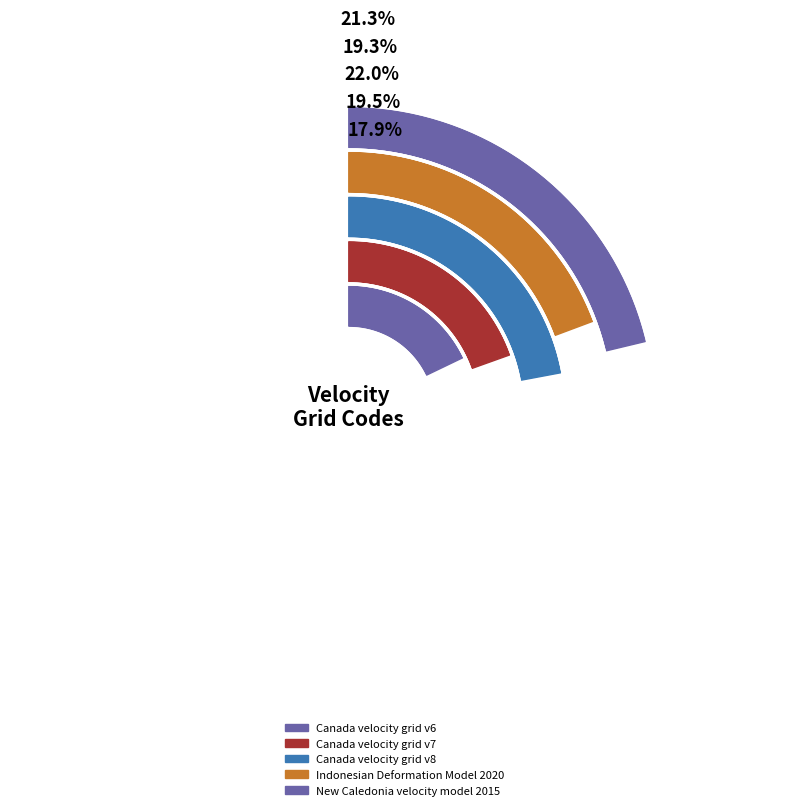

What portion of the pie excludes Canada velocity grid v8?

78.0%